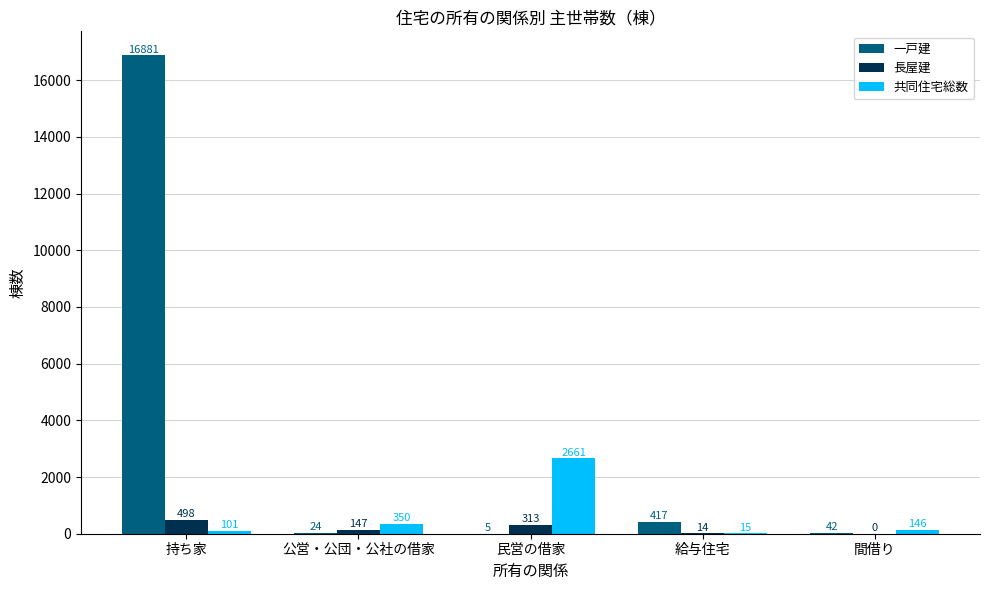

Is it true that 長屋建 equals 313 at 民営の借家?

True